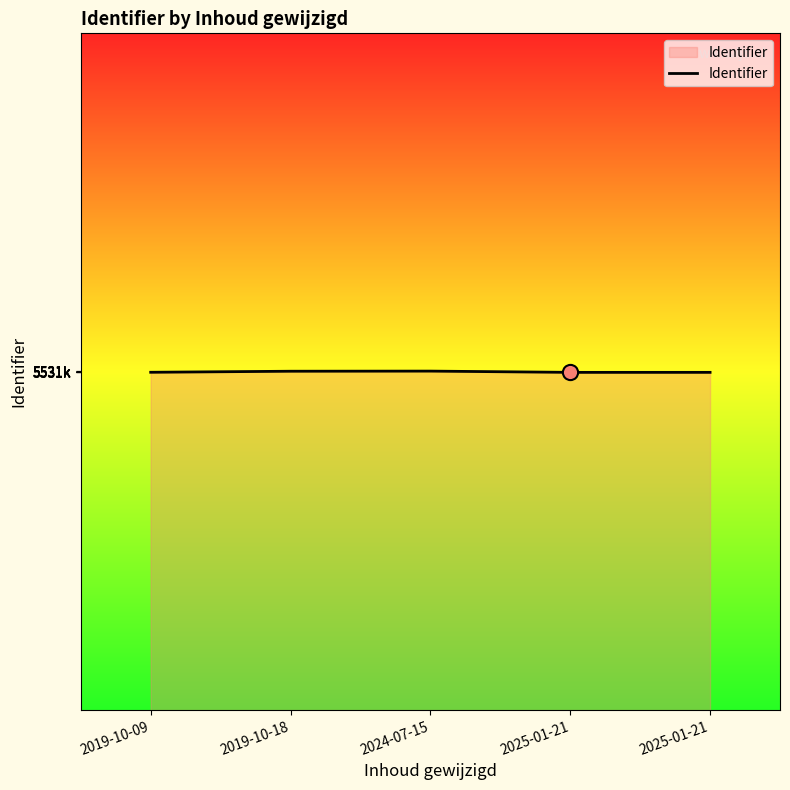

Approximately how many times larger is the value at 2025-01-21 compared to 2025-01-21?

1.0